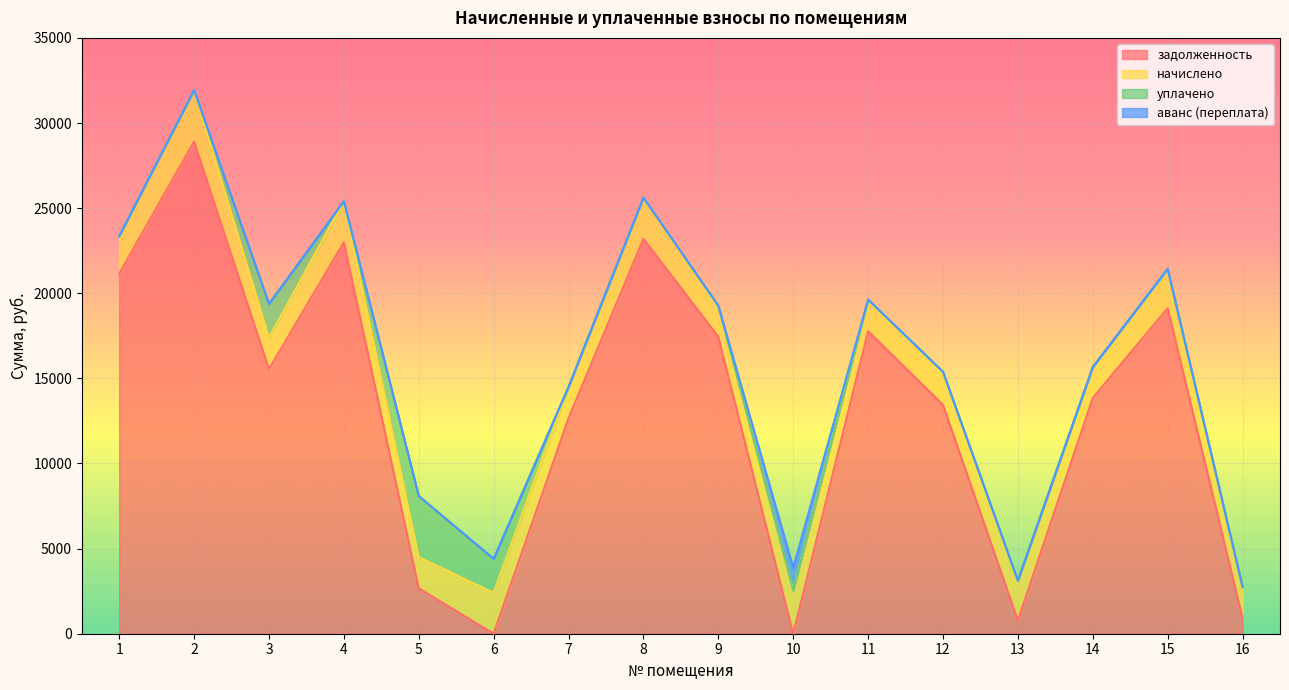

True or false: аванс (переплата) and начислено intersect in this chart.

False